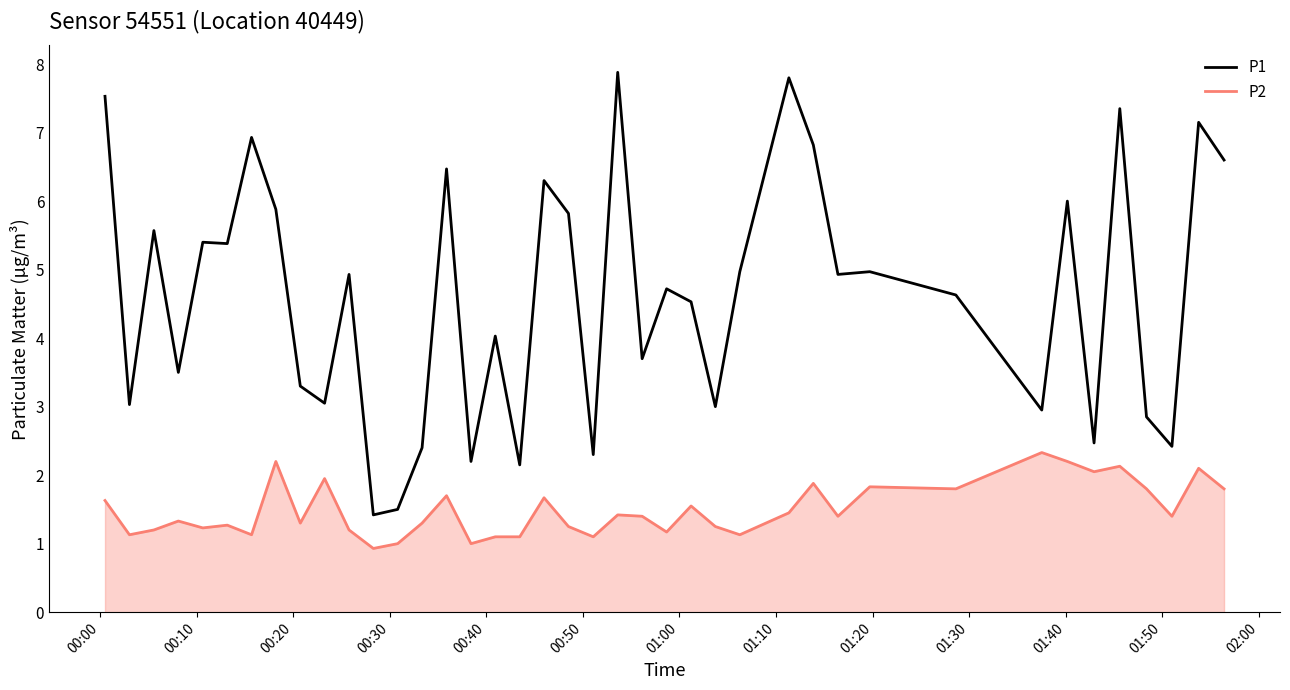

True or false: P2 and P1 intersect in this chart.

False